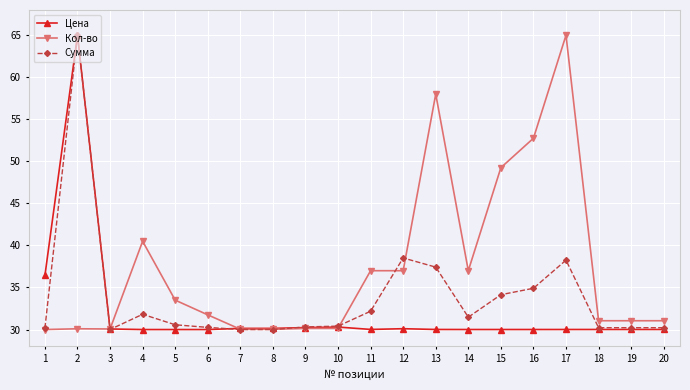

What is the maximum value for Сумма?

65.0